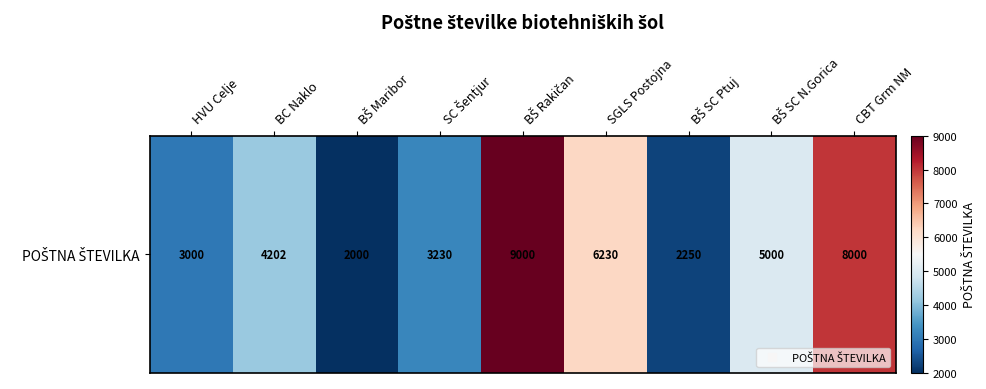

Reading left to right, what are all the values shown in this chart?

HVU Celje=3000	BC Naklo=4202	BŠ Maribor=2000	SC Šentjur=3230	BŠ Rakičan=9000	SGLS Postojna=6230	BŠ SC Ptuj=2250	BŠ SC N.Gorica=5000	CBT Grm NM=8000